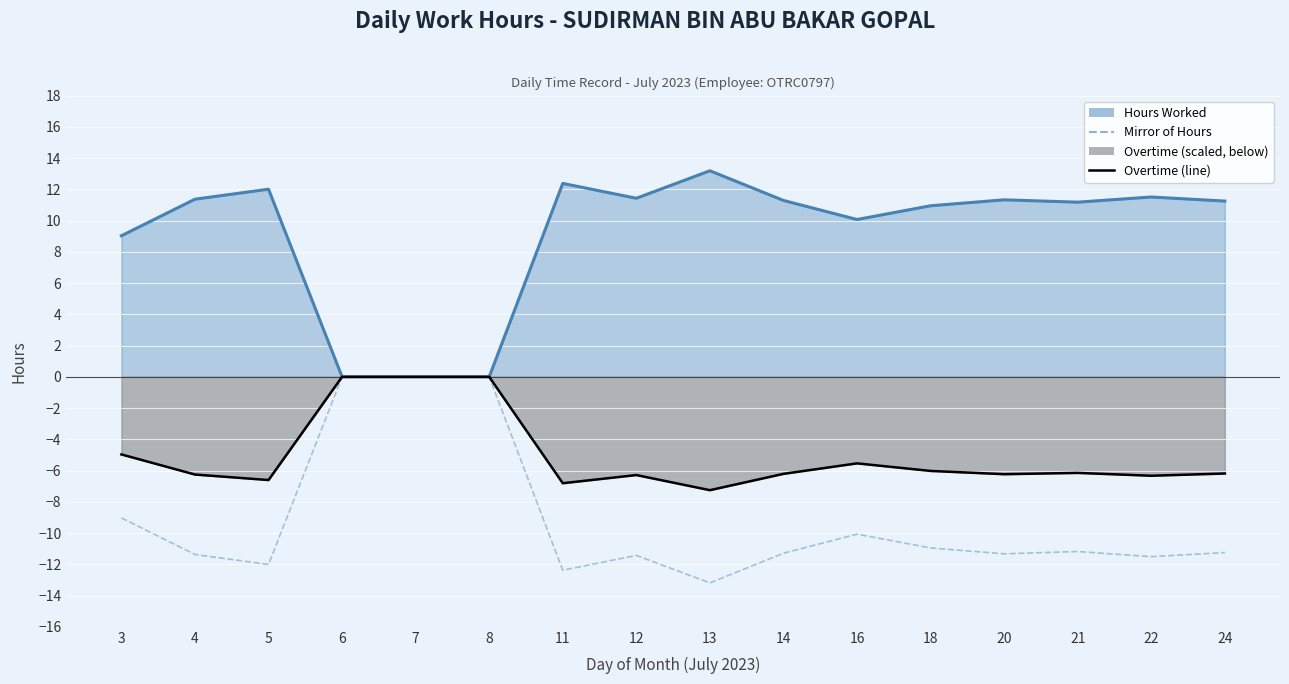

Reading left to right, extract all data points from this chart.

Hours Worked: 9.0	11.4	12.0	0.0	0.0	0.0	12.4	11.4	13.2	11.3	10.1	10.9	11.3	11.2	11.5	11.2
Mirror of Hours: -9.0	-11.4	-12.0	-0.0	-0.0	-0.0	-12.4	-11.4	-13.2	-11.3	-10.1	-10.9	-11.3	-11.2	-11.5	-11.2
Overtime (scaled): -5.0	-6.3	-6.6	-0.0	-0.0	-0.0	-6.8	-6.3	-7.3	-6.2	-5.5	-6.0	-6.2	-6.1	-6.3	-6.2